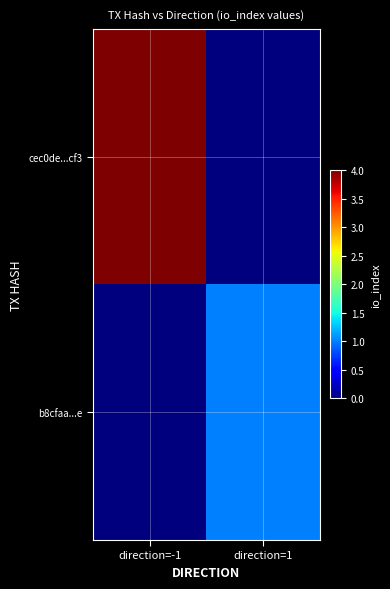

List the series in order of their overall mean, highest first.

cec0de...cf3, b8cfaa...e